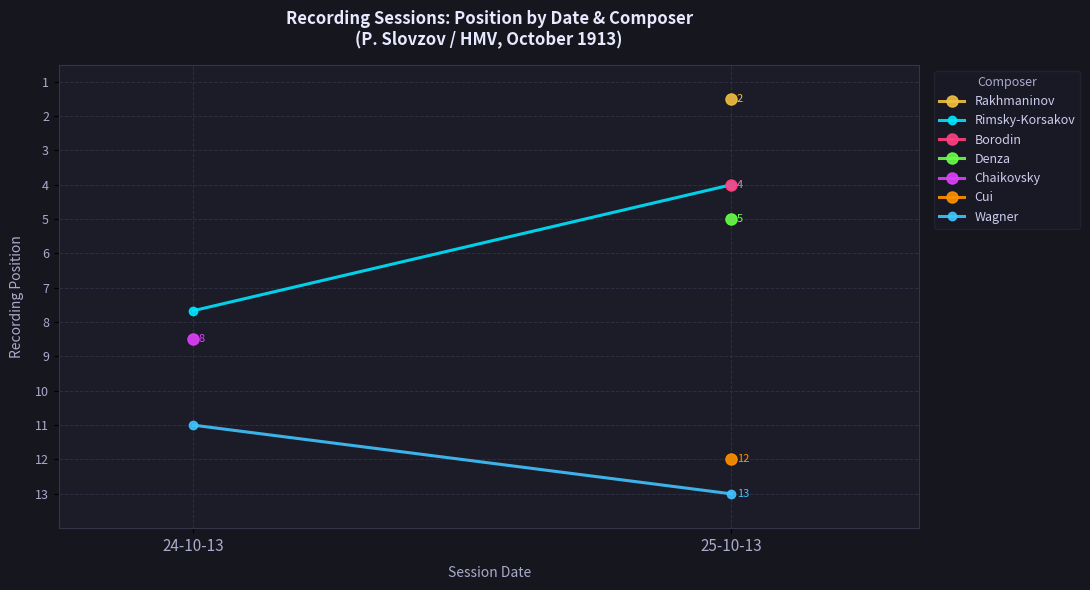

What is the highest value of the Rimsky-Korsakov series?

7.7